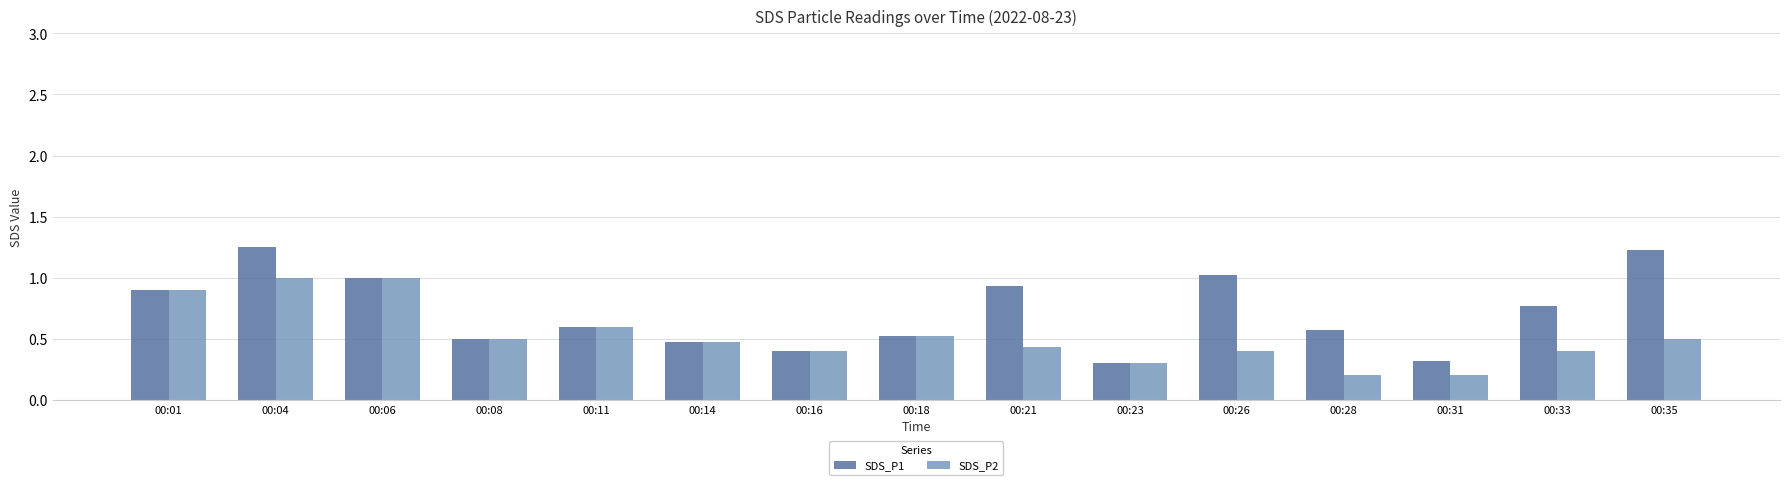

Is the value of SDS_P1 at 00:16 greater than the value of SDS_P2 at 00:31?

Yes